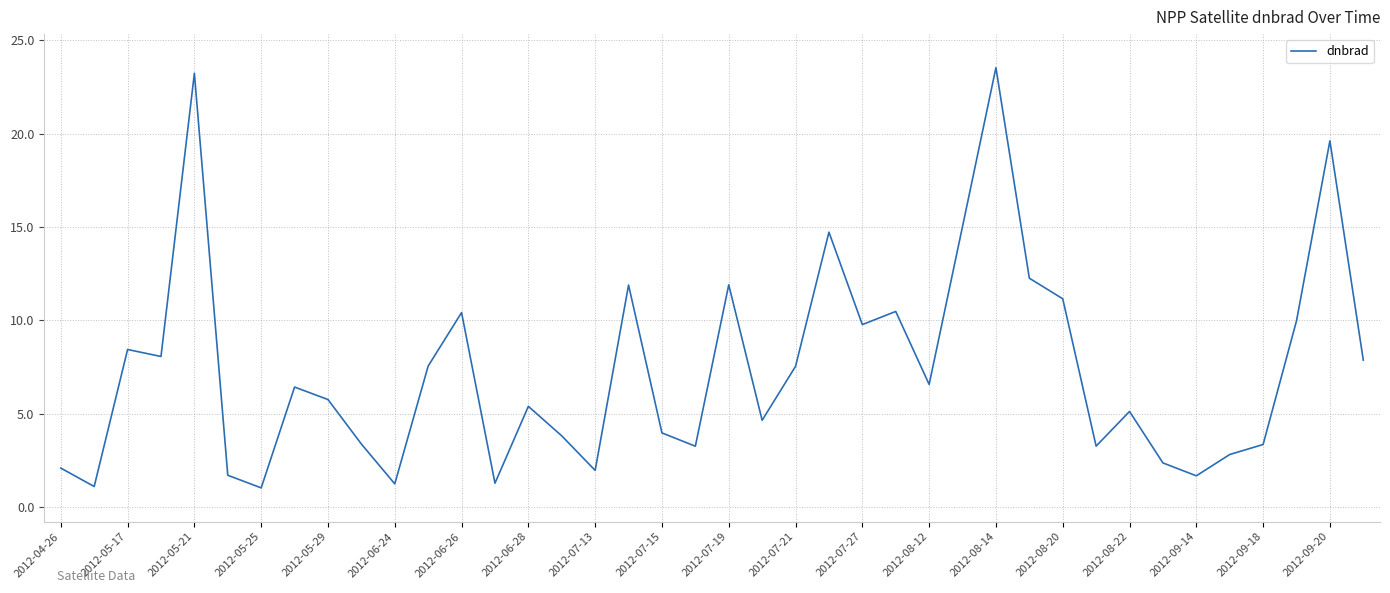

What is the difference between the maximum and minimum values?

22.5